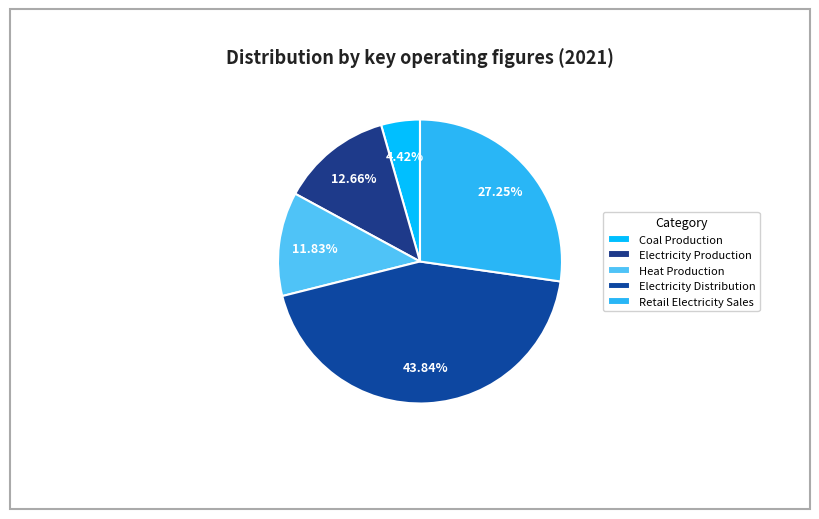

What is the smallest slice in the pie chart?

Coal Production